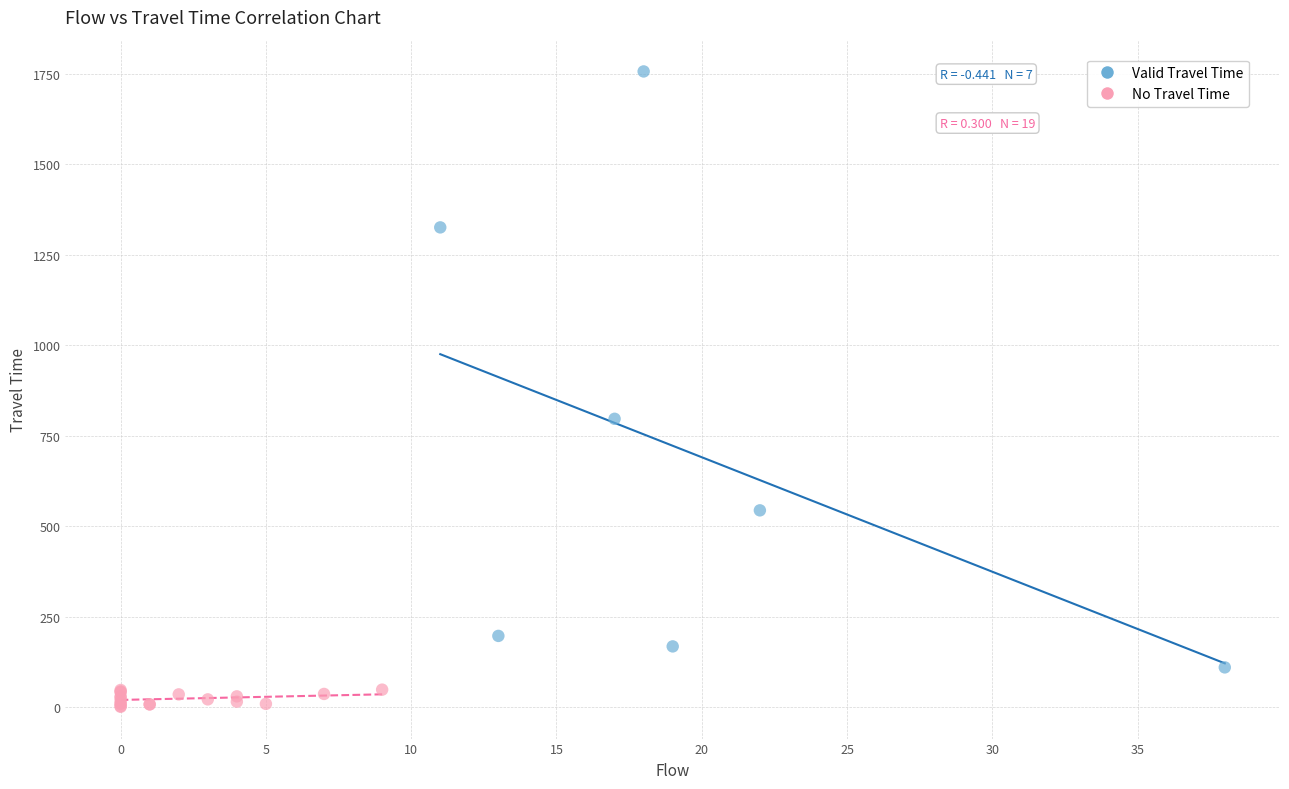

Which series reaches the minimum Y coordinate?

No Travel Time